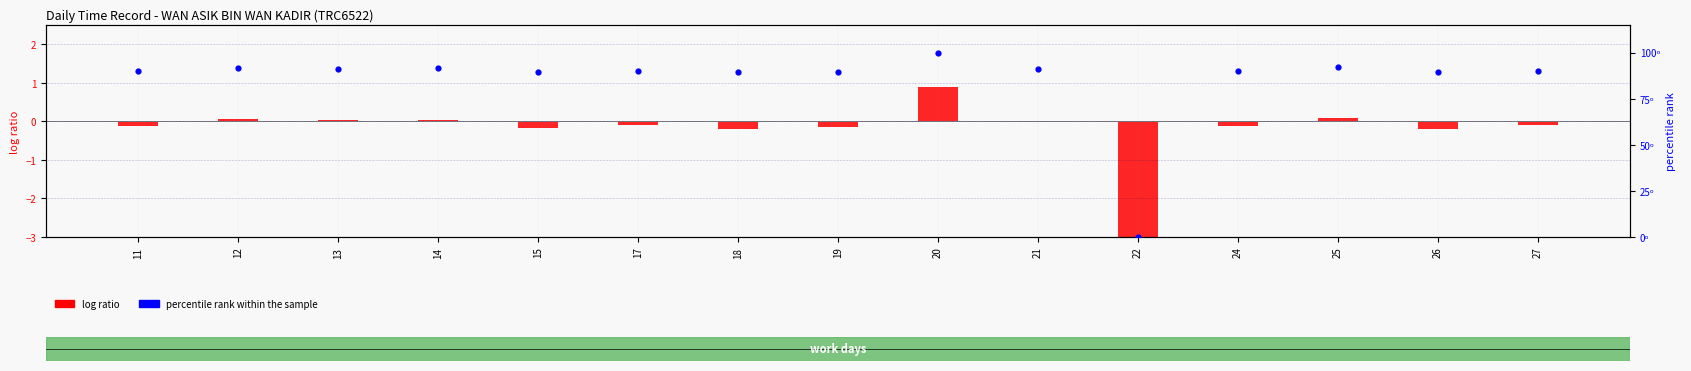

What is the change in value from 12 to 21?

-0.7